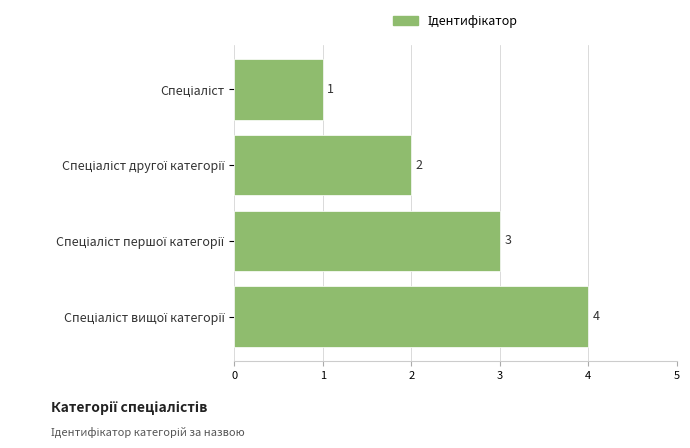

How many values are between 2 and 4?

3